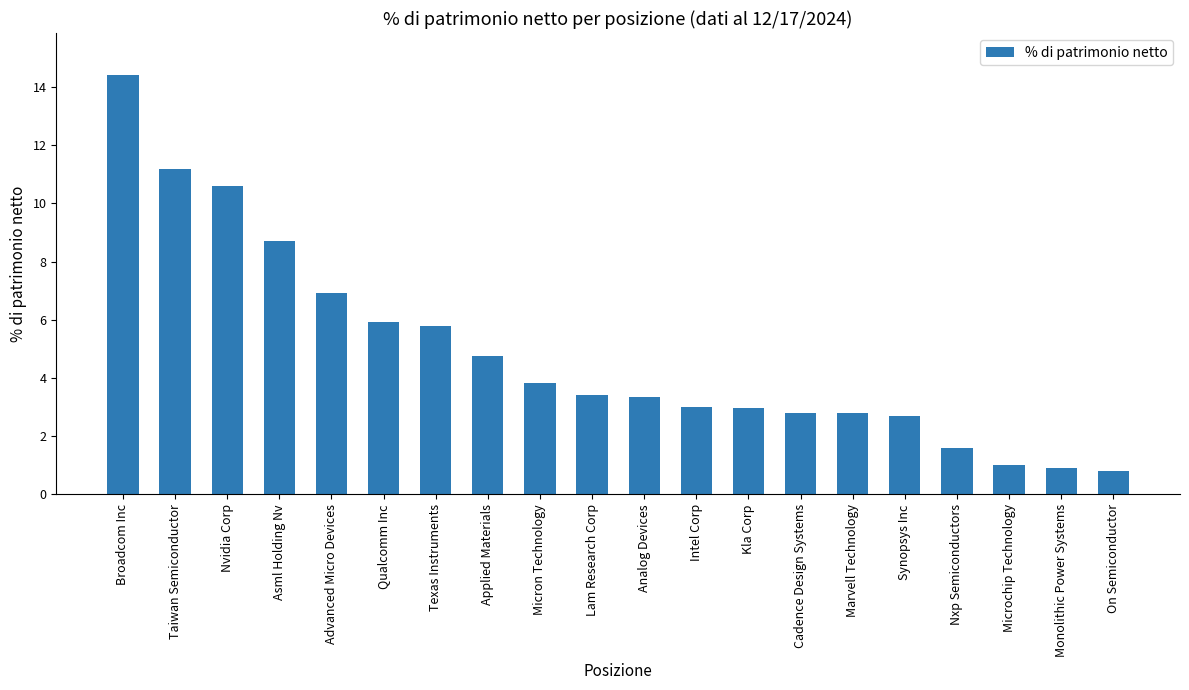

True or false: the data shows 3.4 at Analog Devices.

True